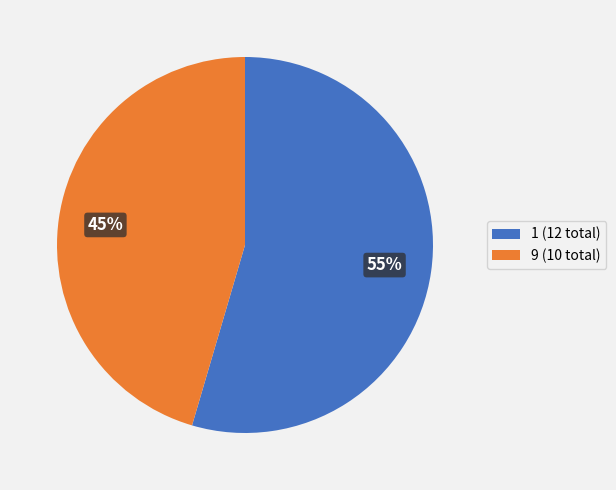

To the nearest percent, what percentage of the pie is 1 (12 total)?

55%